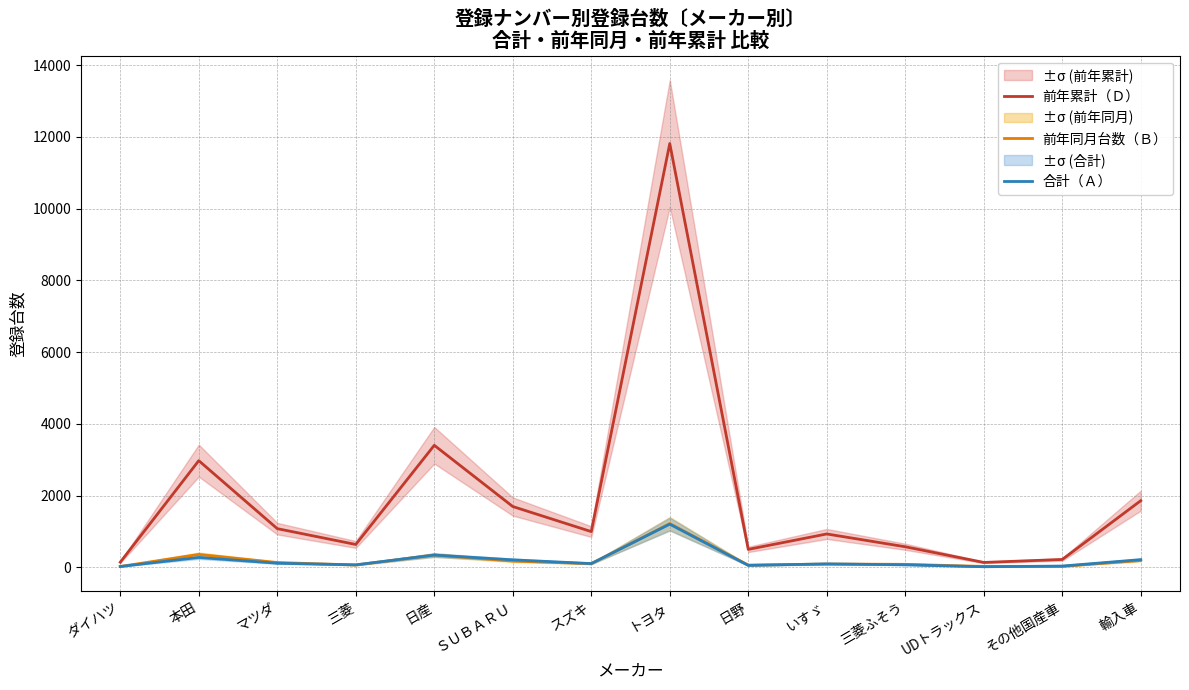

List the series in order of their peak value, lowest first.

合計（Ａ）, 前年同月台数（Ｂ）, 前年累計（Ｄ）